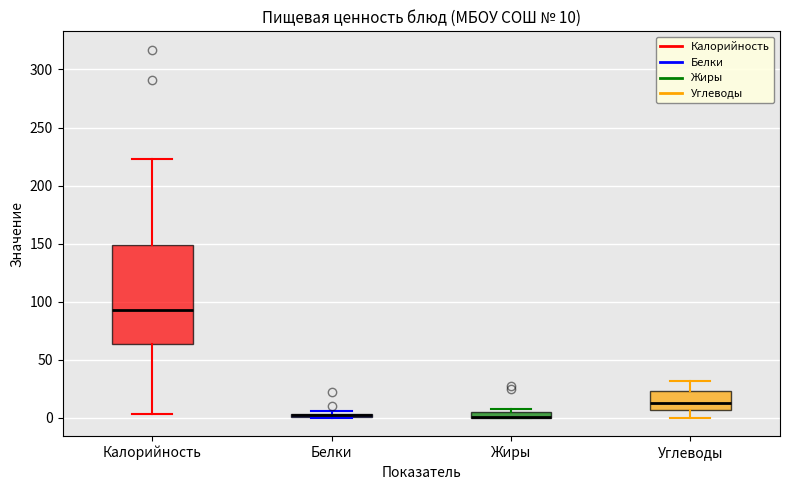

Which box is the tallest, from its lower edge to its upper edge?

Калорийность